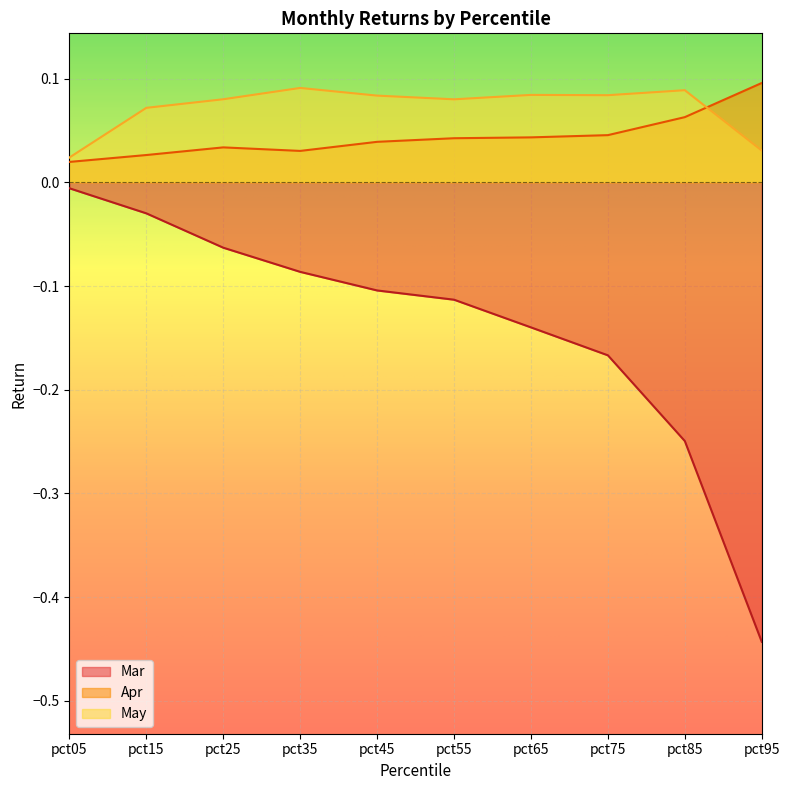

What is the sum of the May values at pct85 and pct55?

0.2